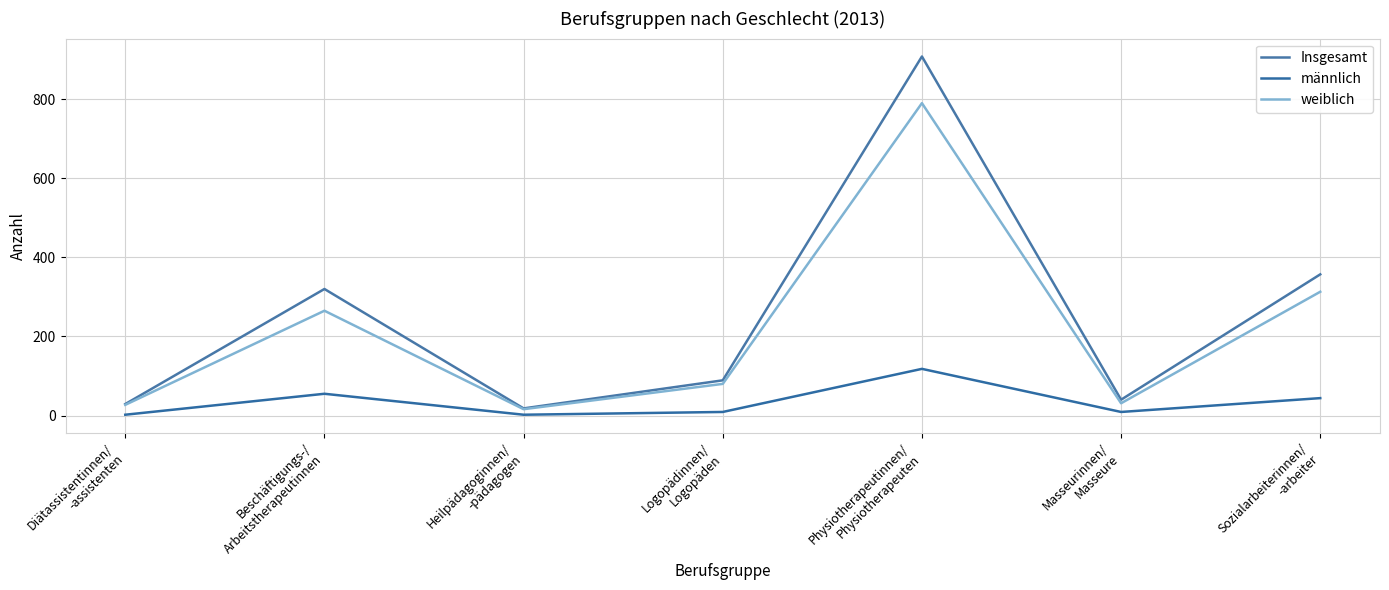

What is the difference between the maximum and second lowest values in the Insgesamt series?

879